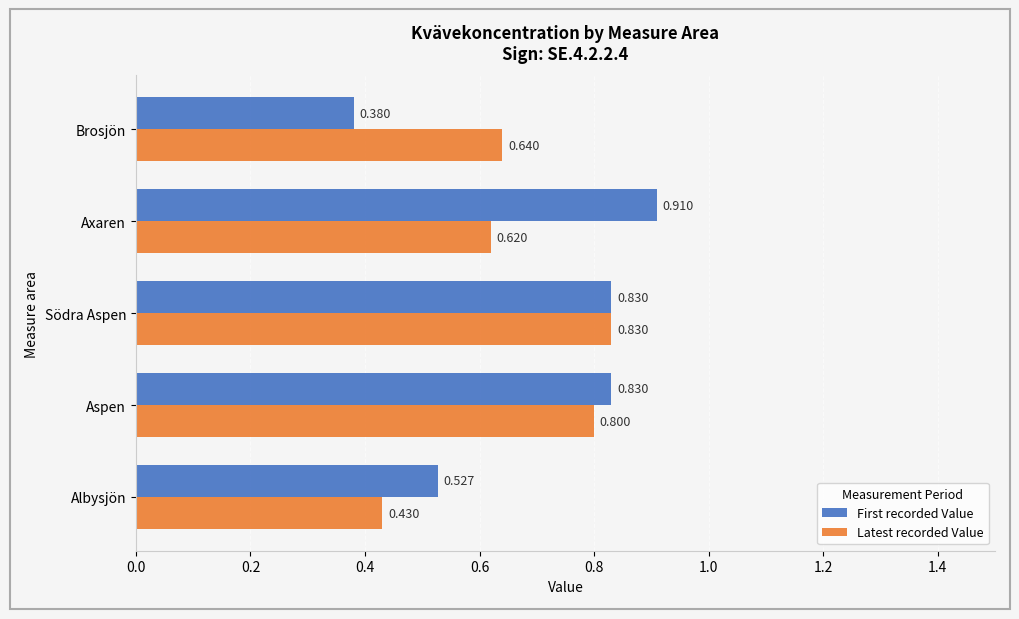

Which series has the largest range (max minus min)?

First recorded Value